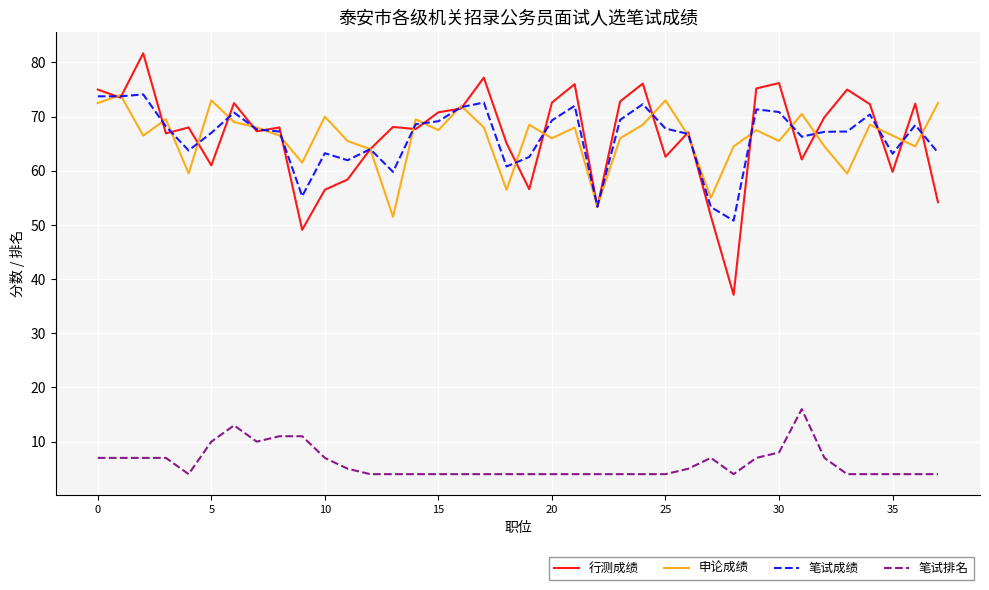

How many lines are shown in the chart?

4